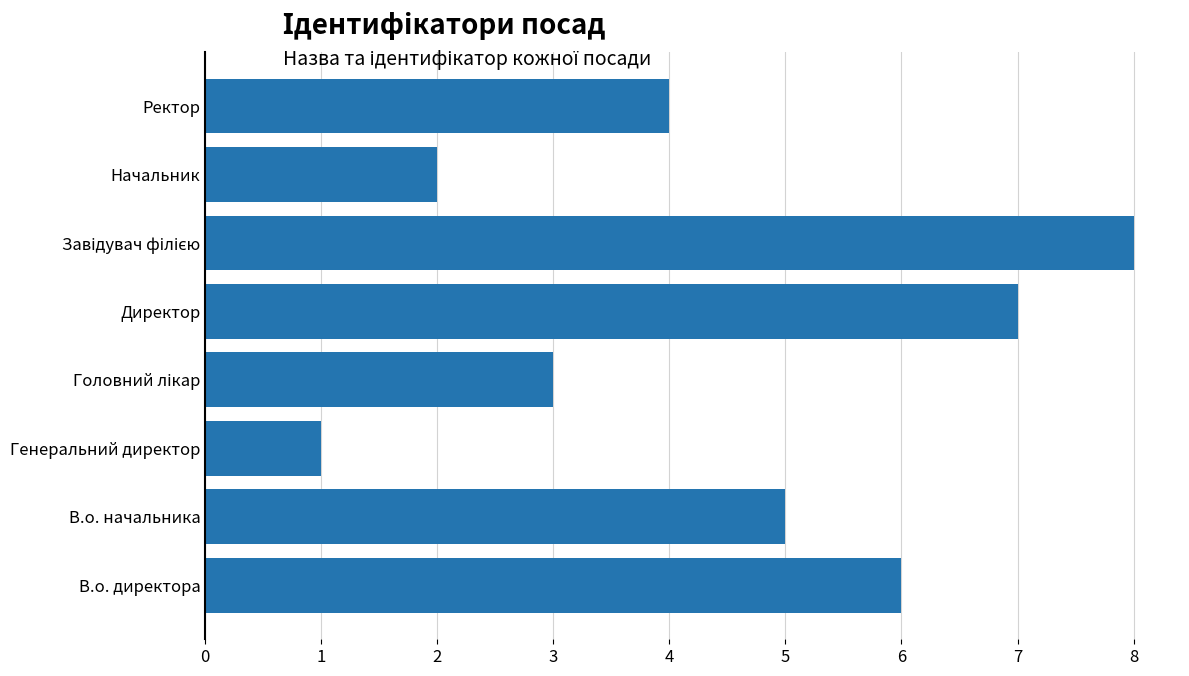

What is the difference between the maximum and minimum values?

7